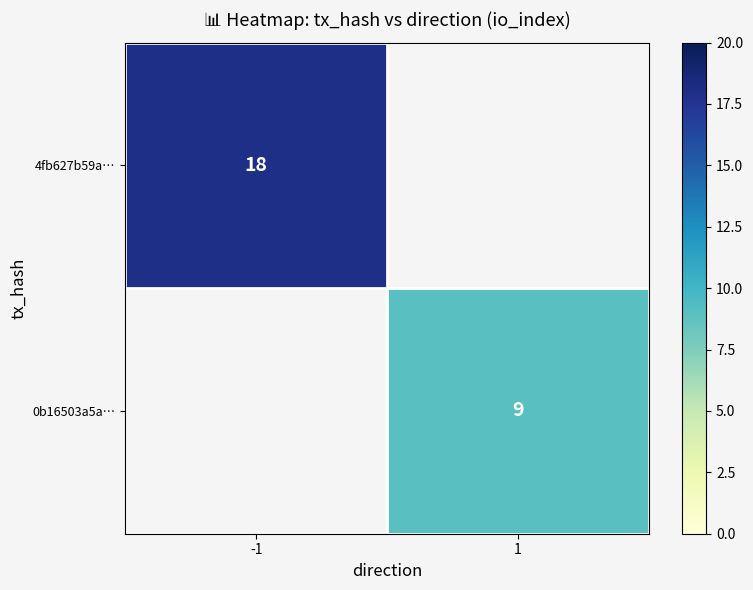

The value of 0b16503a5a… at 1 is 9. True or false?

True